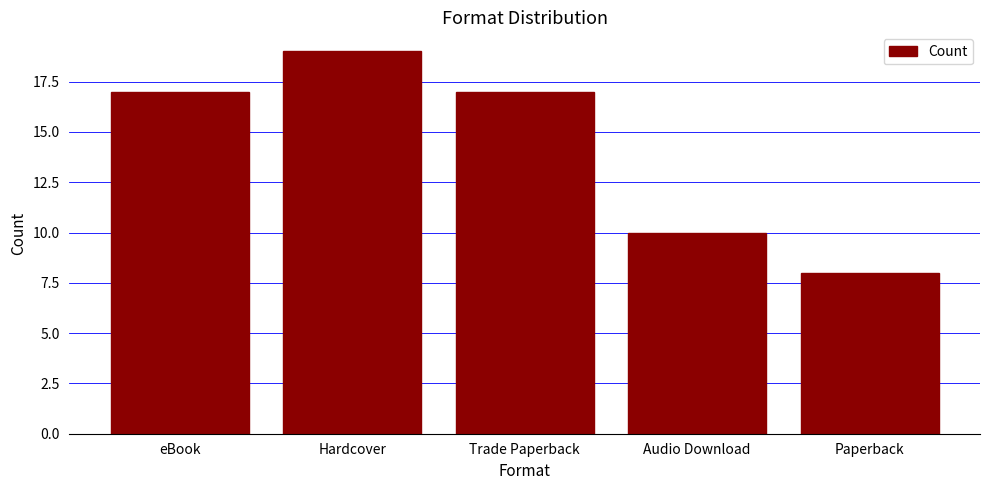

Which category has the highest value across all series?

Hardcover